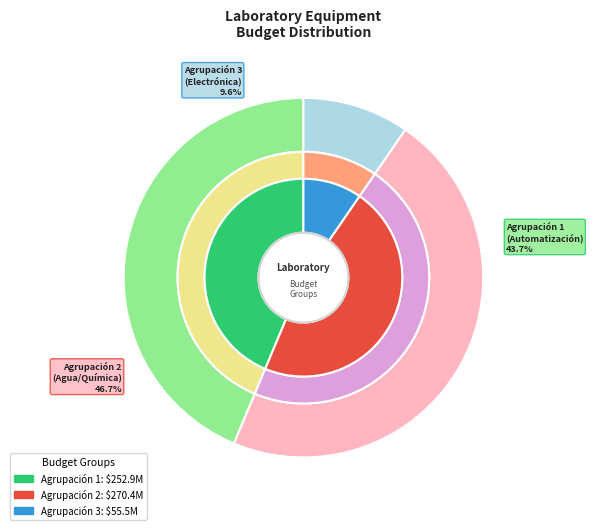

How many segments does this pie chart have?

3